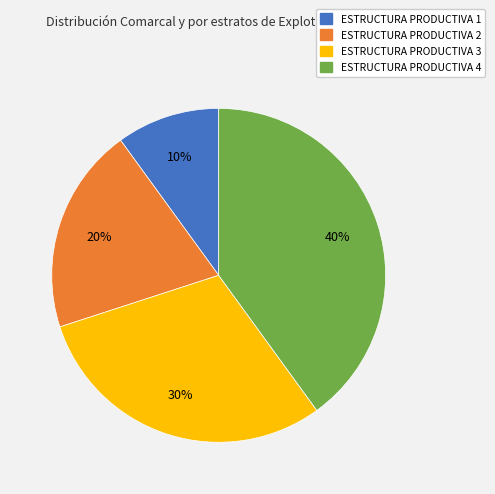

What percentage is the ESTRUCTURA PRODUCTIVA 3 slice, to the nearest percent?

30%